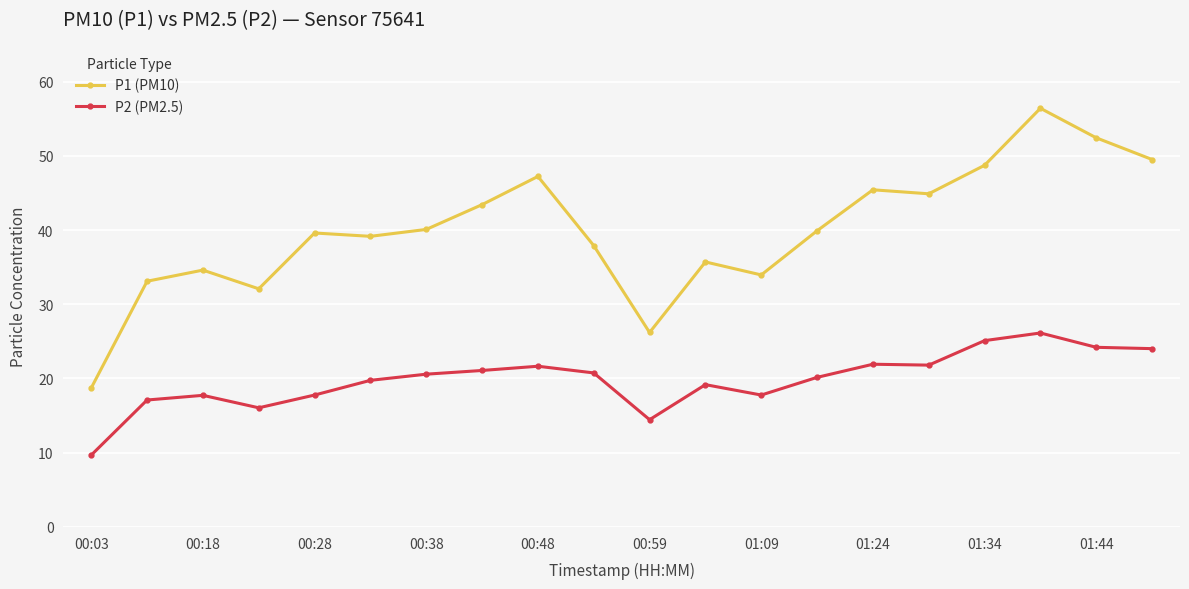

What is the difference between the maximum and second lowest values in the P2 (PM2.5) series?

11.7